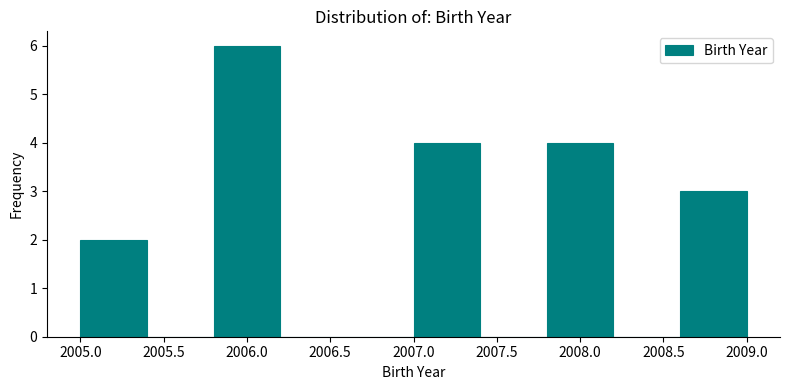

Reading left to right, transcribe this chart: for each bar, give the range it covers on the x-axis and its height. The values are not printed on the chart, so give them approximately, as read against the axis.

2005.0 to 2005.4: 2
2005.4 to 2005.8: 0
2005.8 to 2006.2: 6
2006.2 to 2006.6: 0
2006.6 to 2007.0: 0
2007.0 to 2007.4: 4
2007.4 to 2007.8: 0
2007.8 to 2008.2: 4
2008.2 to 2008.6: 0
2008.6 to 2009.0: 3